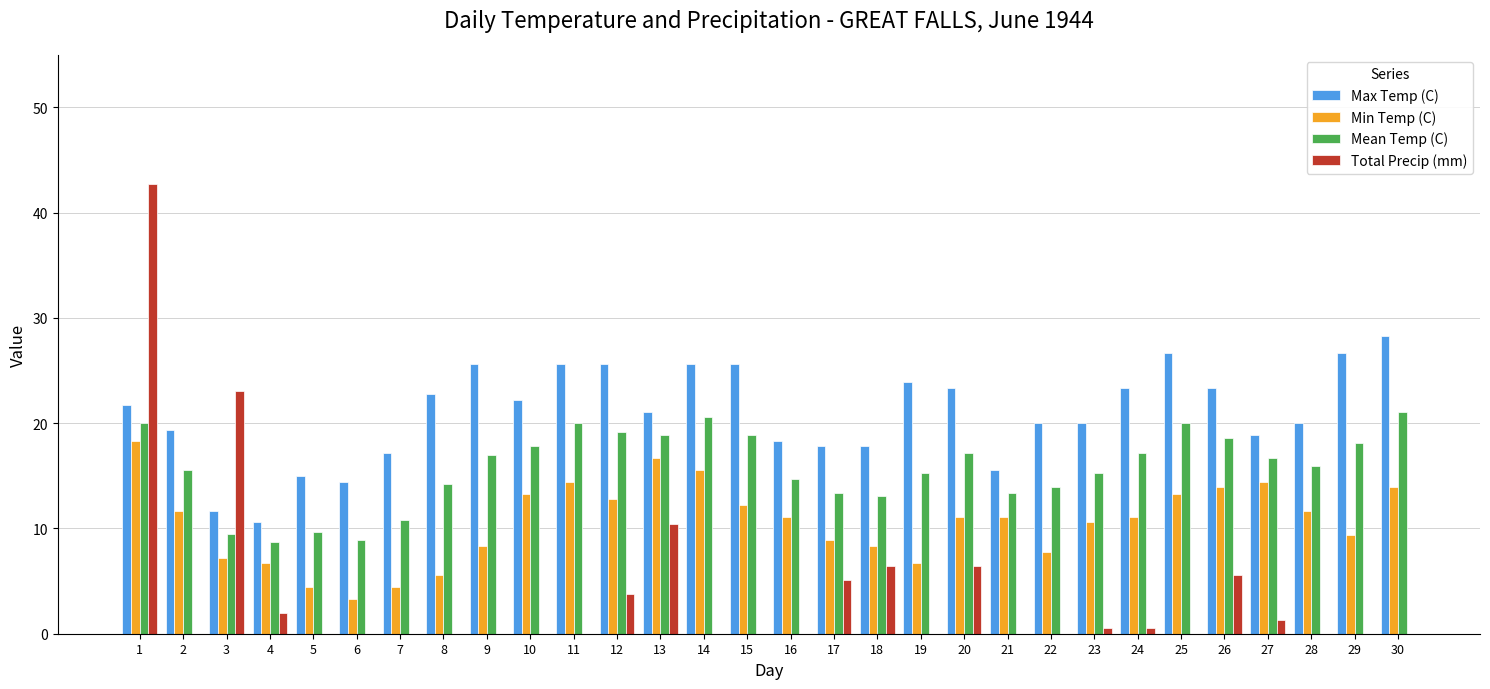

What is the greatest value displayed?

42.7